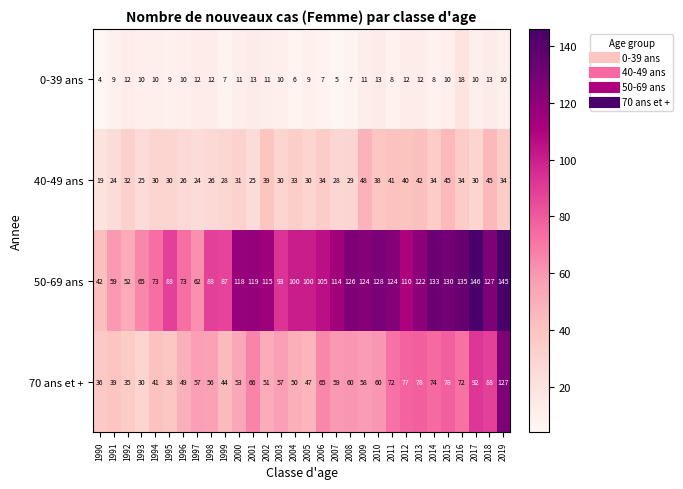

True or false: 50-69 ans has a value of 211 at 2013.

False